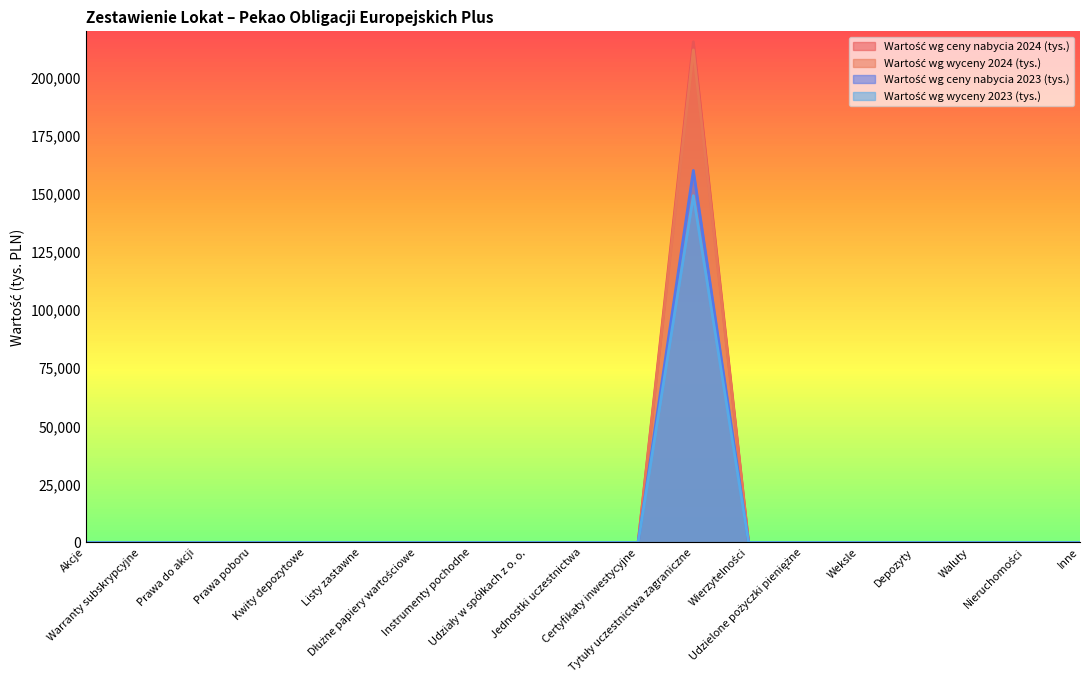

What is the label of the 2nd point from the right?

Nieruchomości